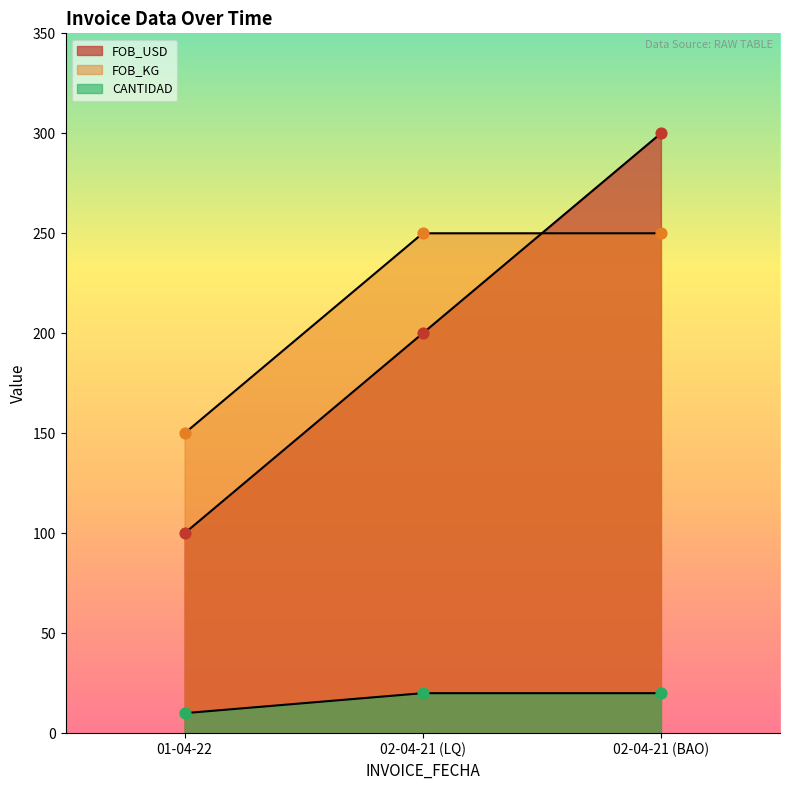

Which series has the largest total across all categories?

FOB_KG